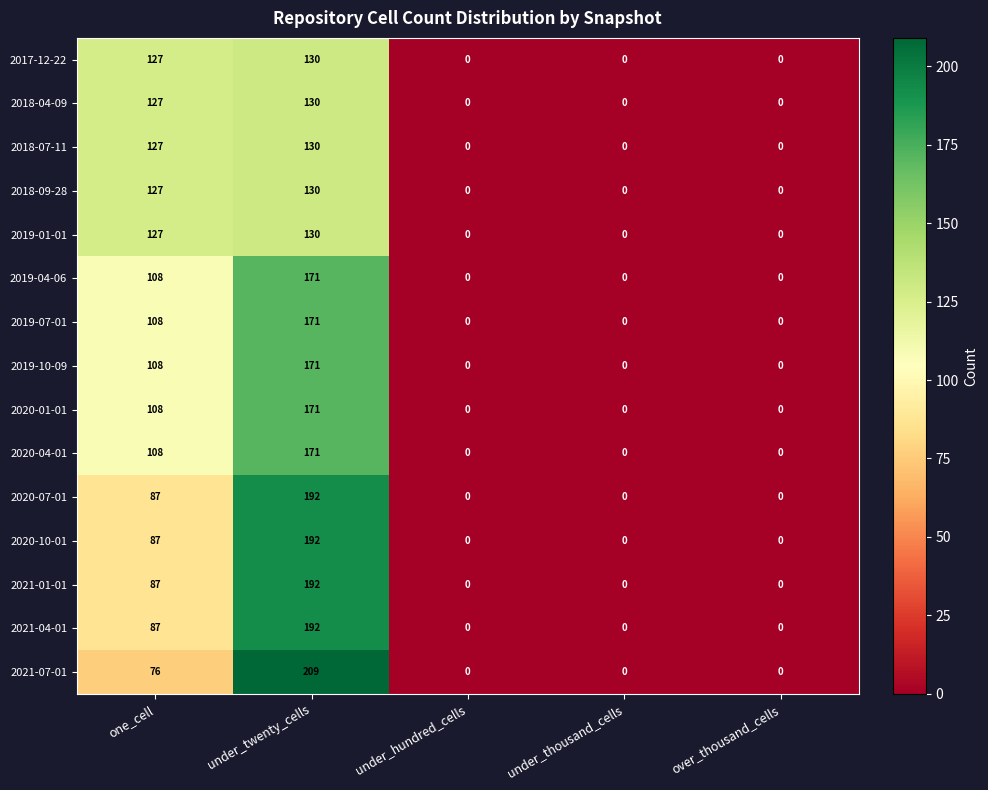

At which label is 2019-07-01 closest to 85?

one_cell